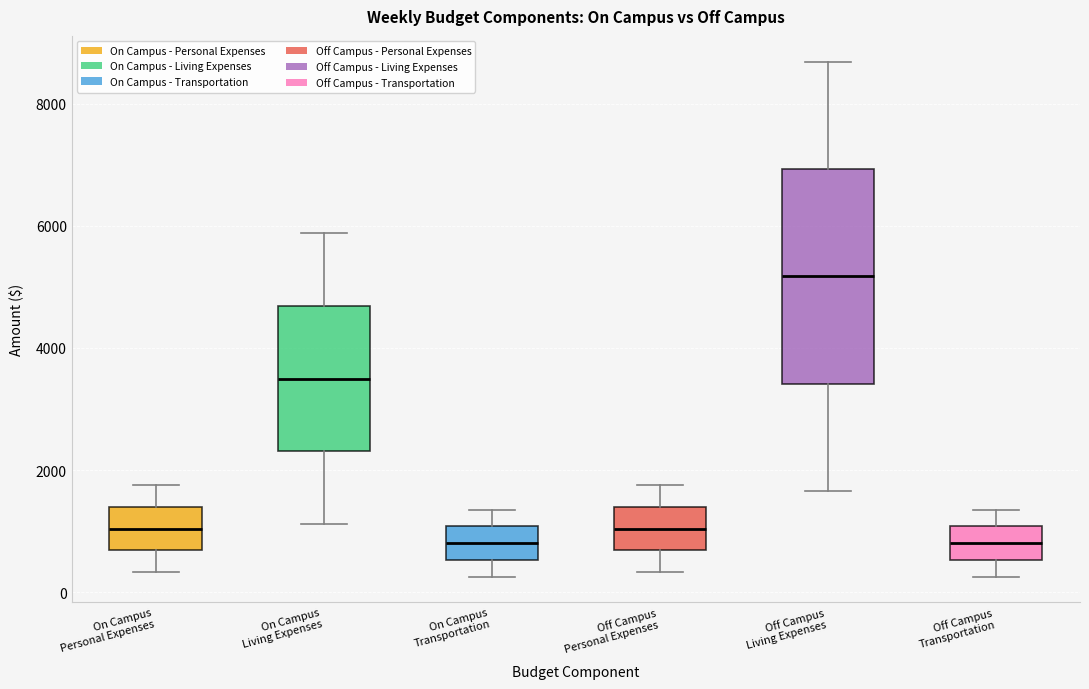

Where is the upper edge of the box for Off Campus Transportation on the y-axis? The values are not printed on the chart, so give them approximately, as read against the axis.

1000